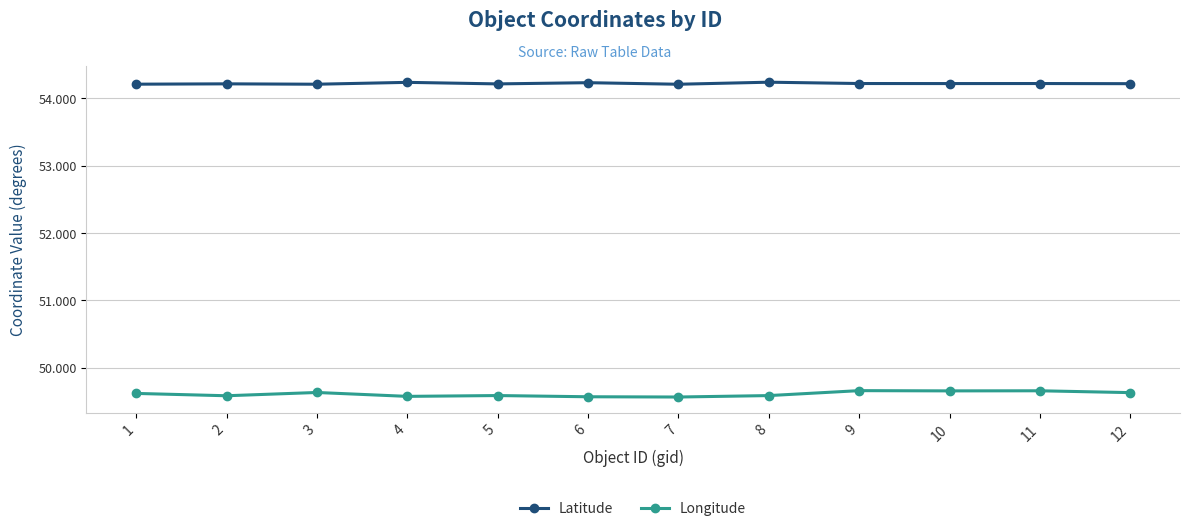

What is the minimum value for Longitude?

49.6